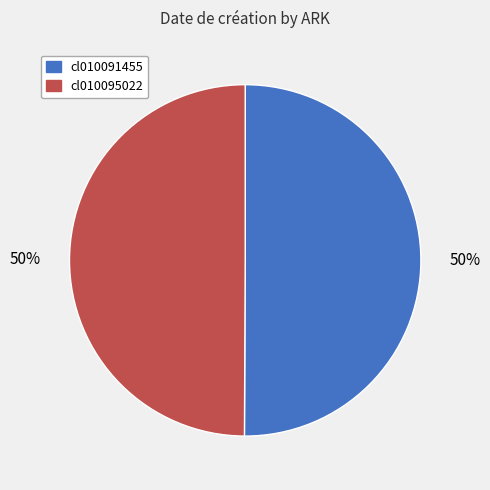

Combined, do cl010091455 and cl010095022 account for over 50%?

Yes